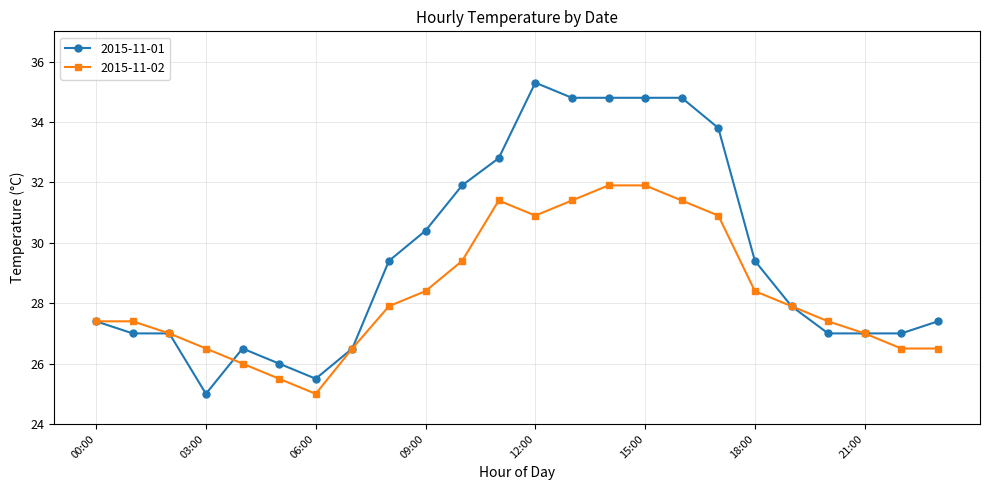

Reading left to right, what are all the values shown in this chart?

2015-11-01: 27.4	27.0	27.0	25.0	26.5	26.0	25.5	26.5	29.4	30.4	31.9	32.8	35.3	34.8	34.8	34.8	34.8	33.8	29.4	27.9	27.0	27.0	27.0	27.4
2015-11-02: 27.4	27.4	27.0	26.5	26.0	25.5	25.0	26.5	27.9	28.4	29.4	31.4	30.9	31.4	31.9	31.9	31.4	30.9	28.4	27.9	27.4	27.0	26.5	26.5